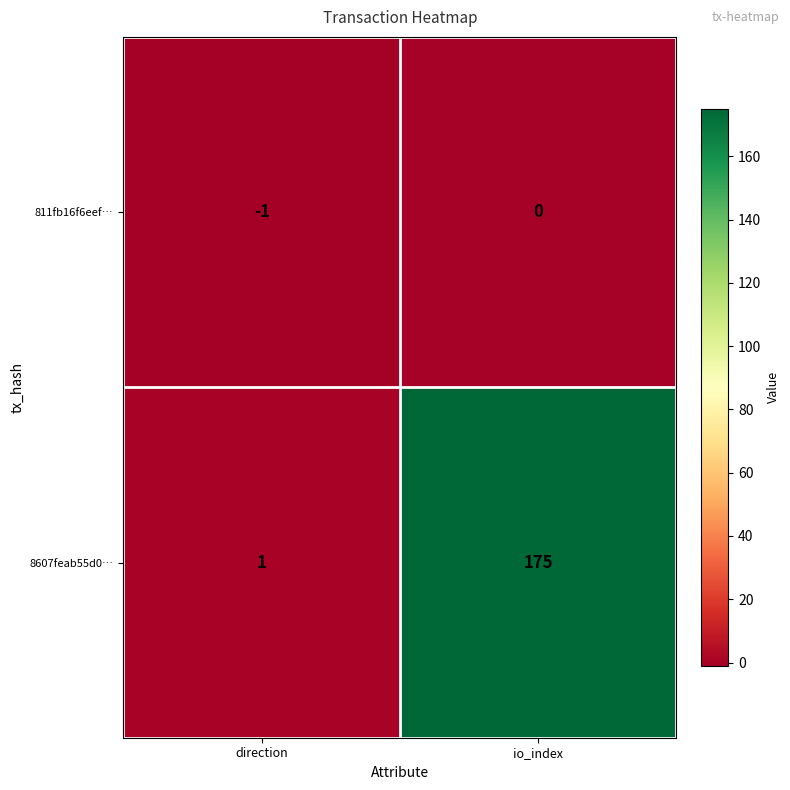

What is the greatest value displayed?

175